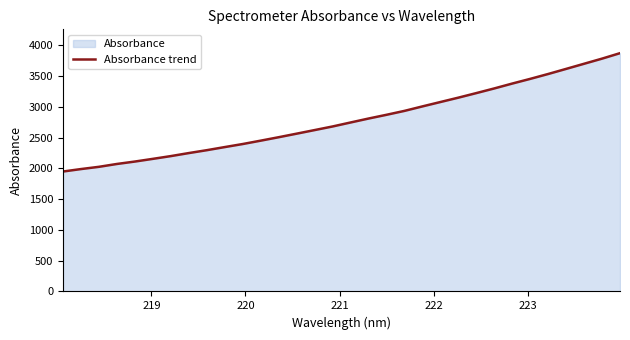

What is the greatest value displayed?

3872.4